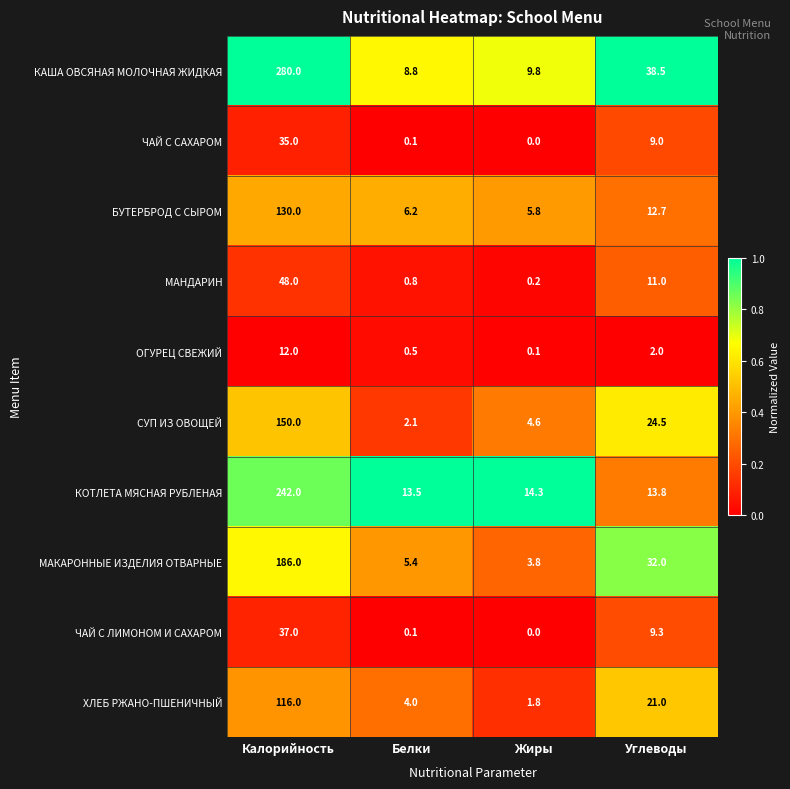

What is the maximum value shown in the chart?

280.0